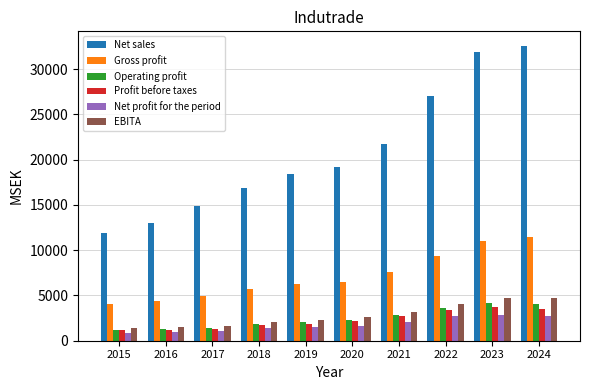

What are all the series names shown in the legend?

Net sales, Gross profit, Operating profit, Profit before taxes, Net profit for the period, EBITA